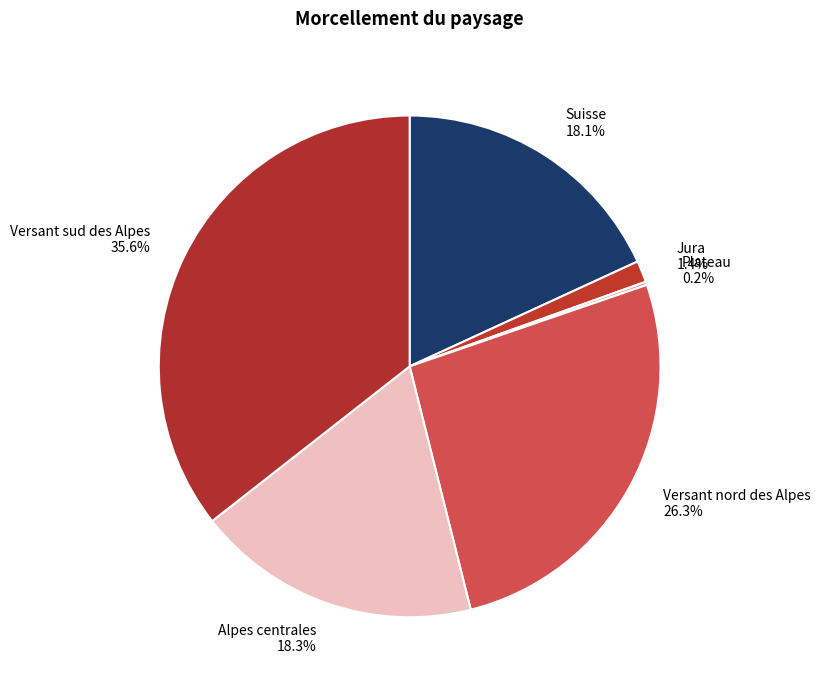

What portion of the pie excludes Versant sud des Alpes 35.6%?

64.4%